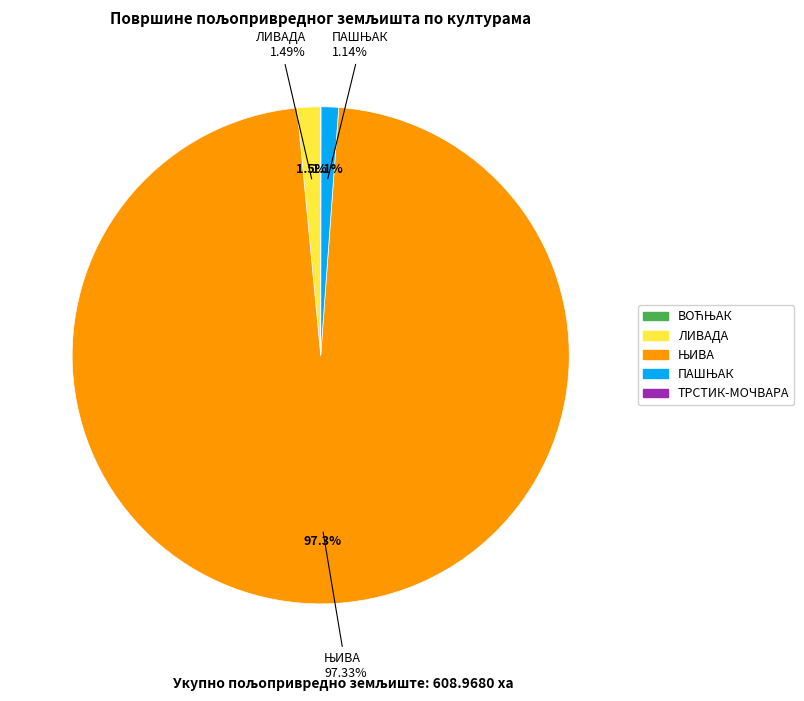

The ЊИВА slice represents 97% of the pie. True or false?

True